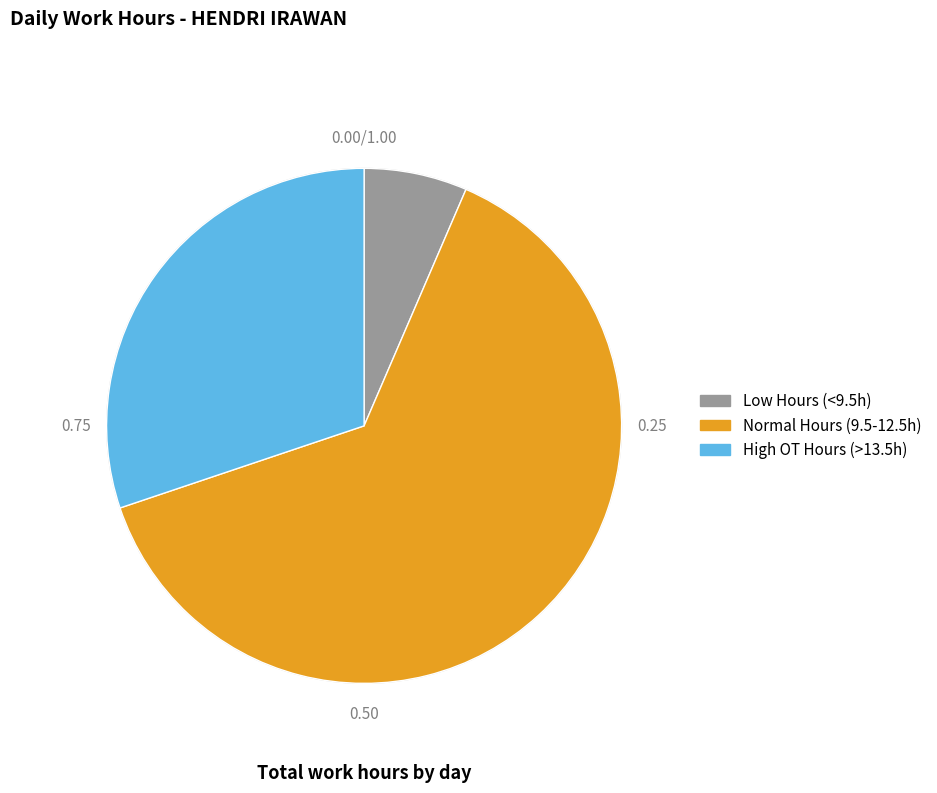

Is there any slice that represents more than half of the pie?

Yes